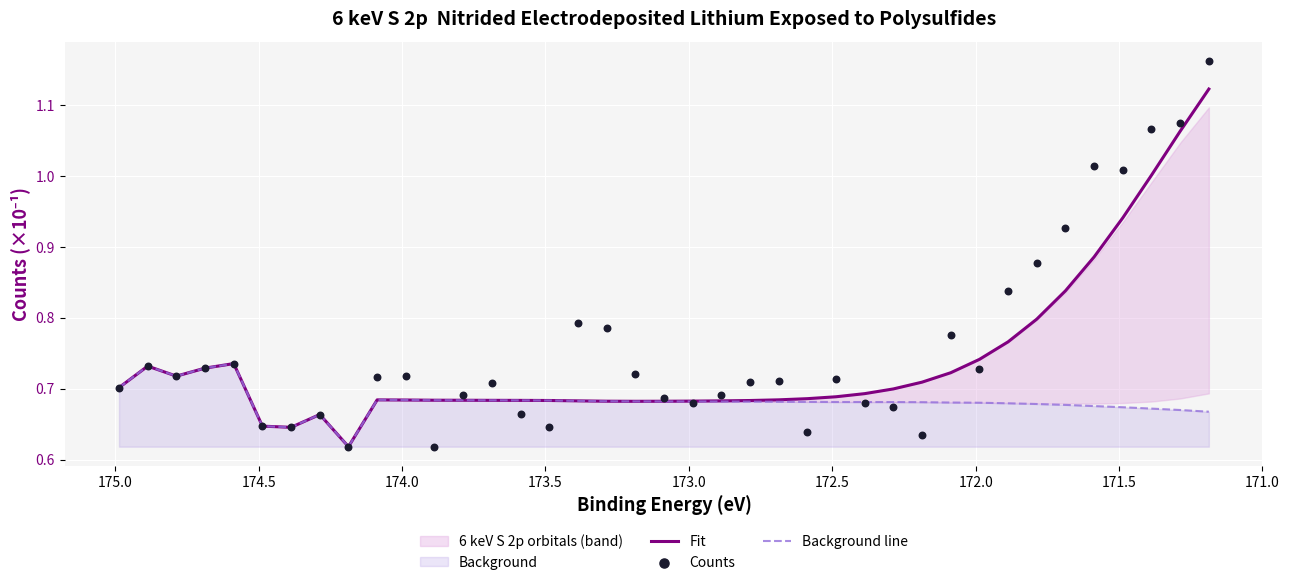

Which series contains the highest Y value?

Counts